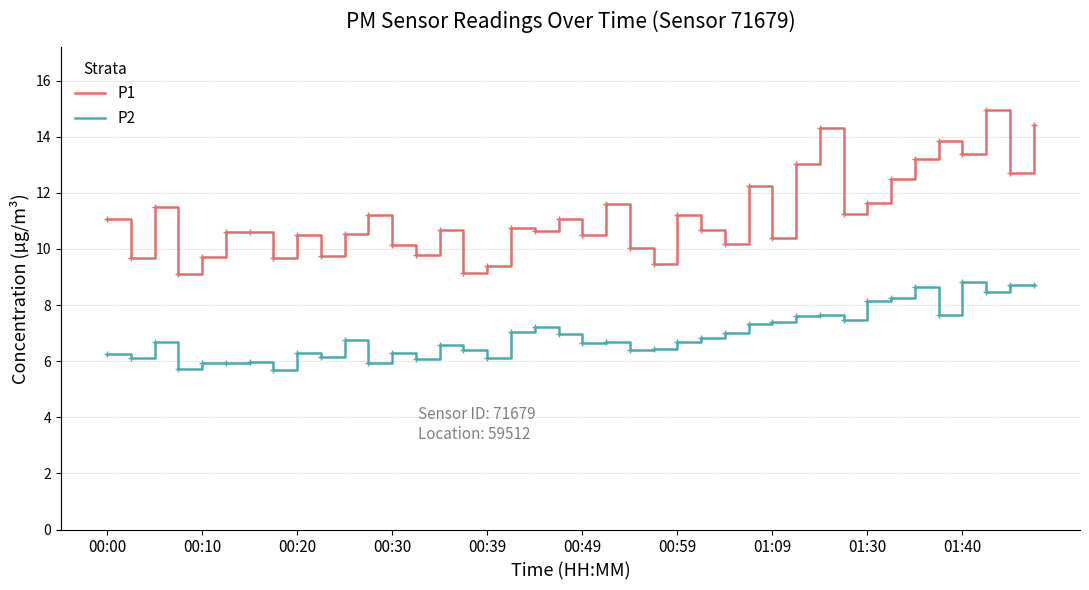

True or false: P2 and P1 intersect in this chart.

False